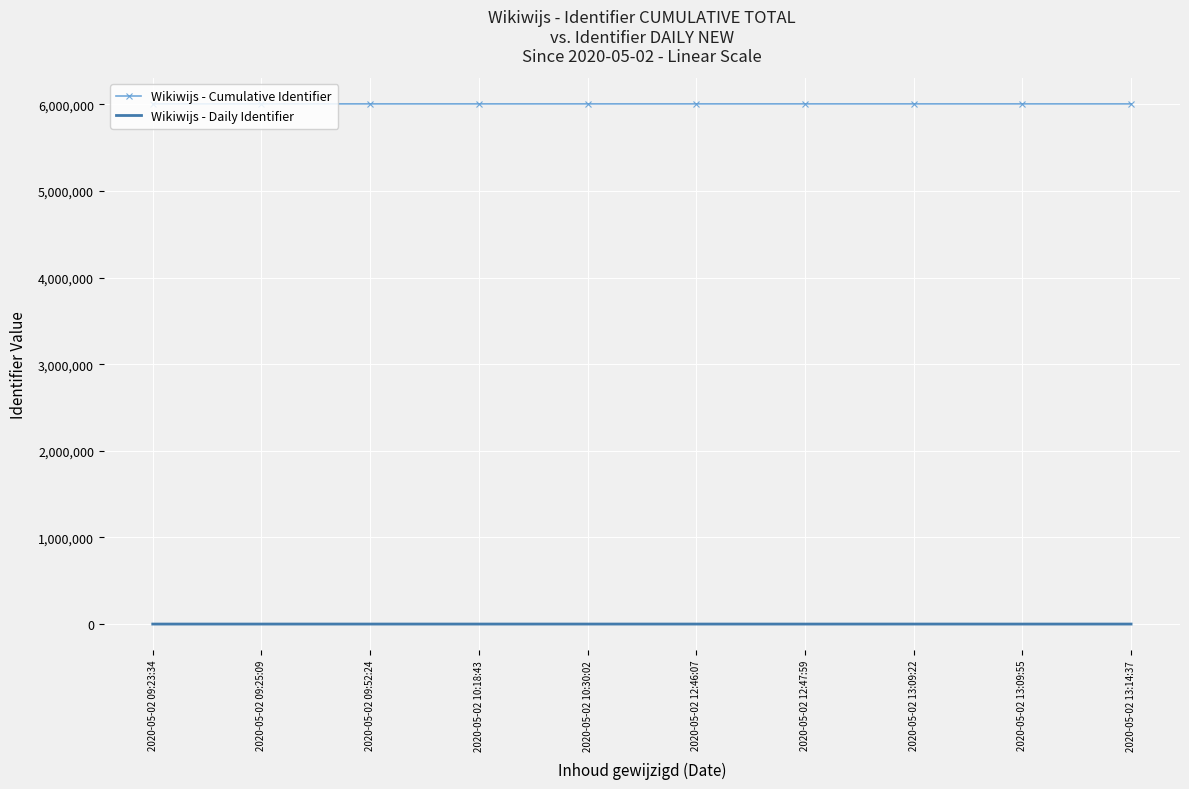

At 2020-05-02 10:30:02, list the series in order from smallest to largest.

Wikiwijs - Daily Identifier, Wikiwijs - Cumulative Identifier